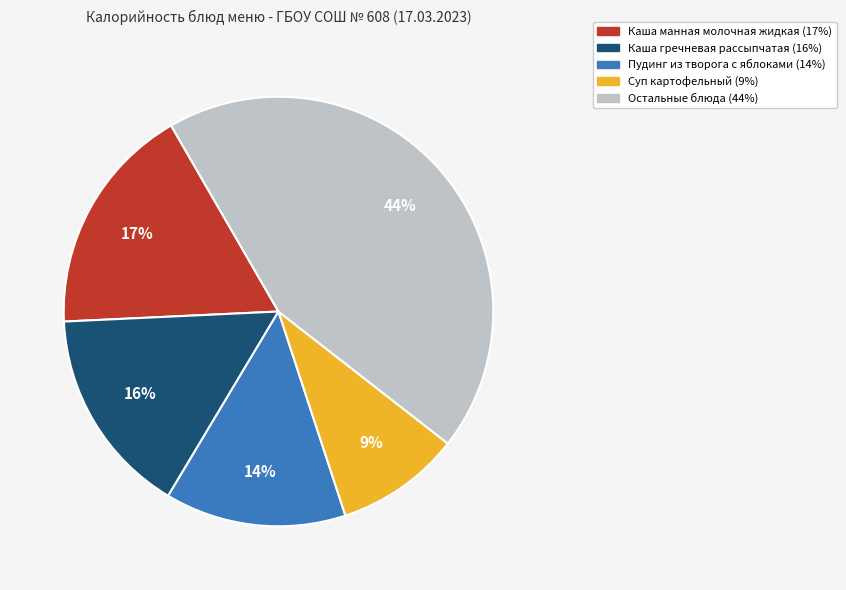

Is there any slice that represents more than half of the pie?

No